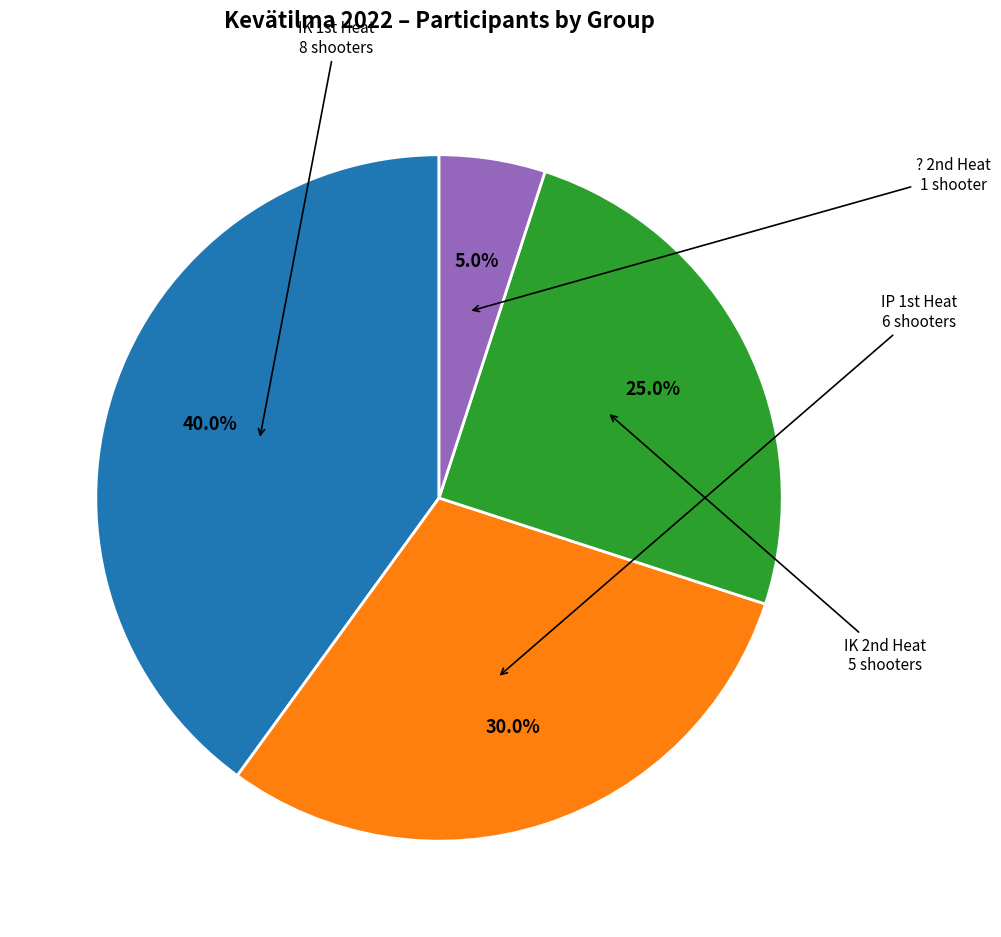

Does any single category account for the majority?

No